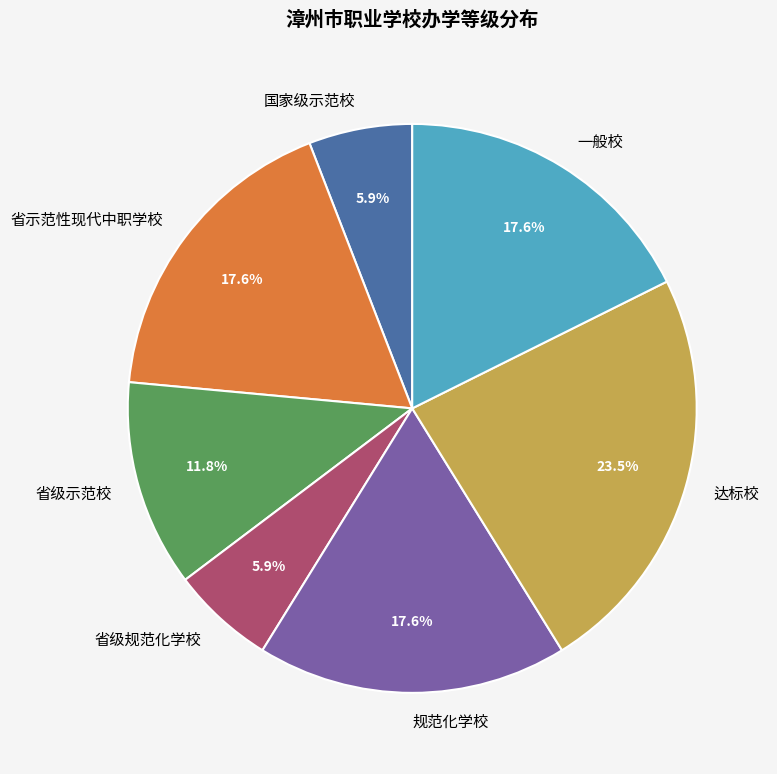

What percentage is NOT represented by 省级规范化学校?

94.1%